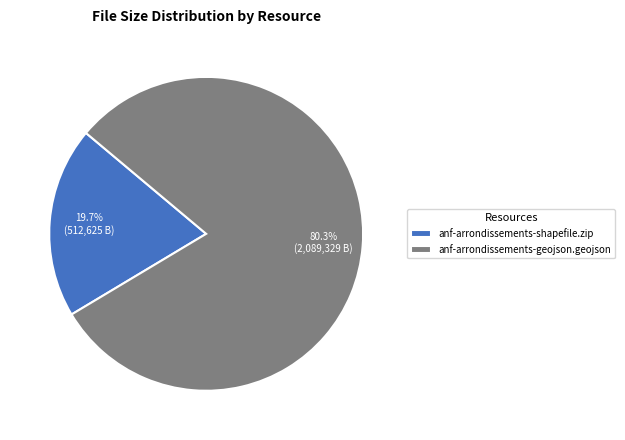

What percentage is NOT represented by anf-arrondissements-geojson.geojson?

19.7%